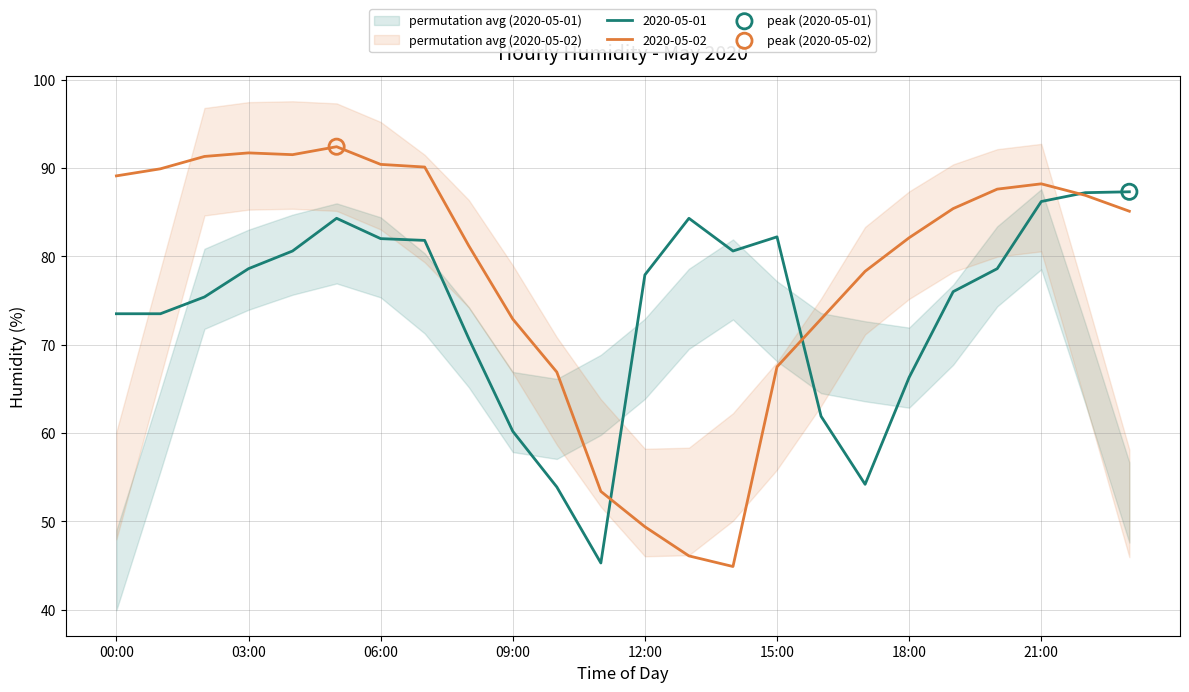

Which series reaches the maximum Y coordinate?

2020-05-02